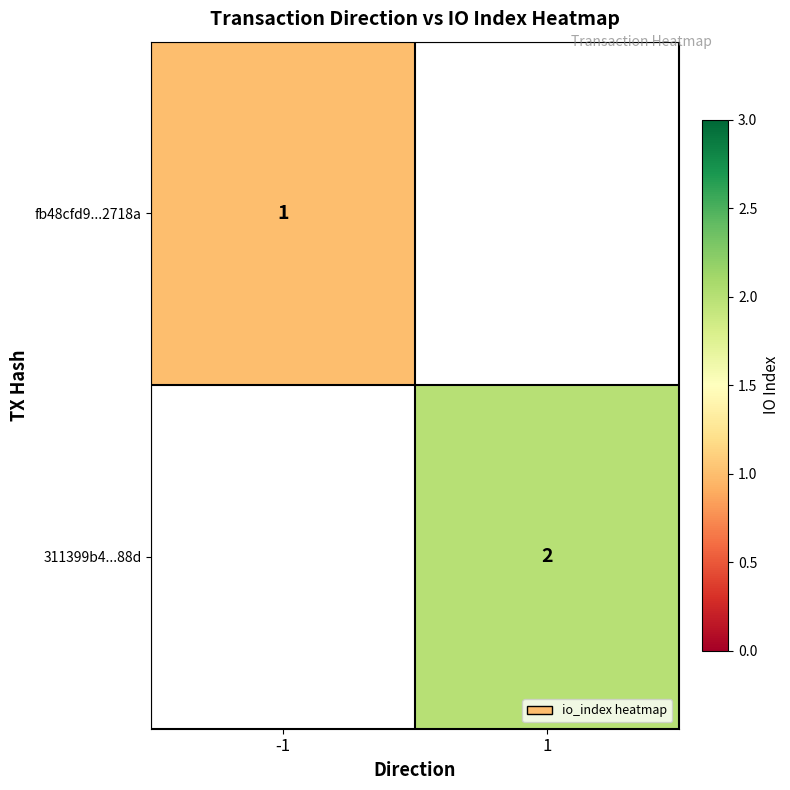

True or false: 311399b4...88d has a value of 3 at 1.

False